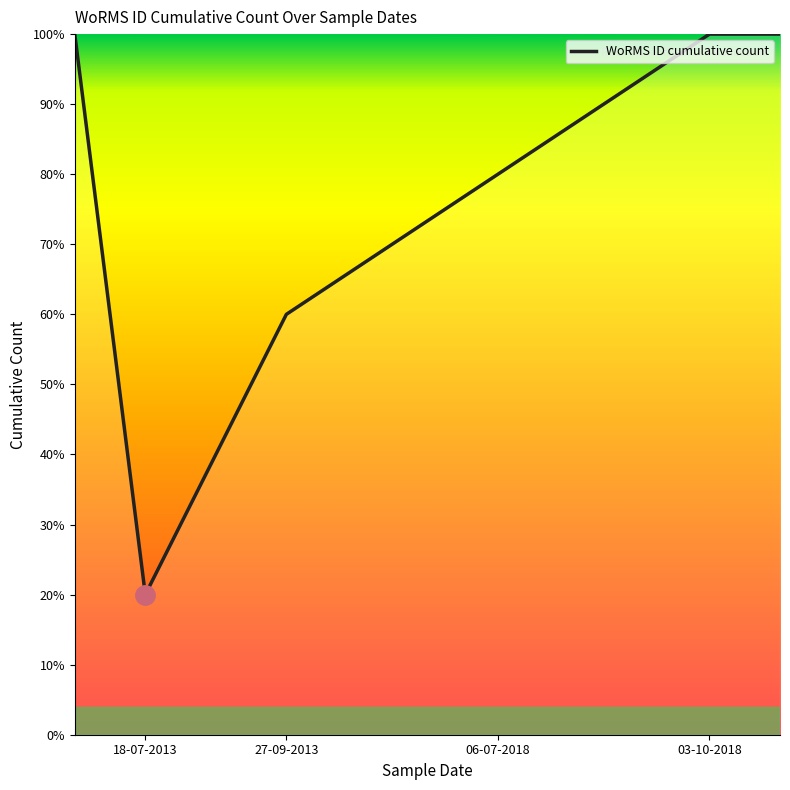

What is the minimum value shown in the chart?

20